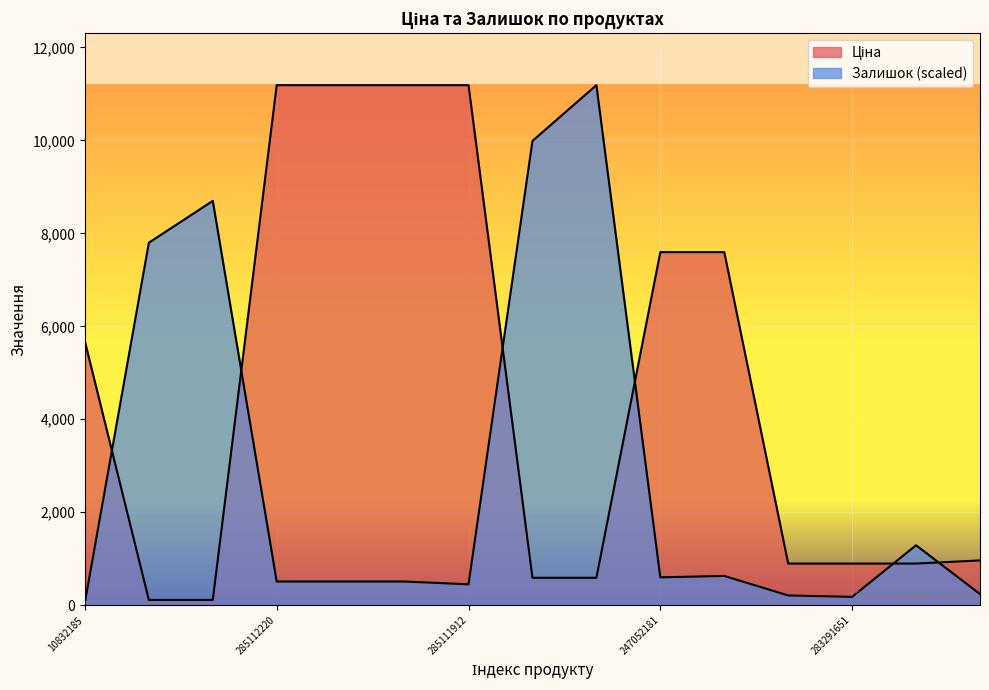

What position from the left is 285112220?

4